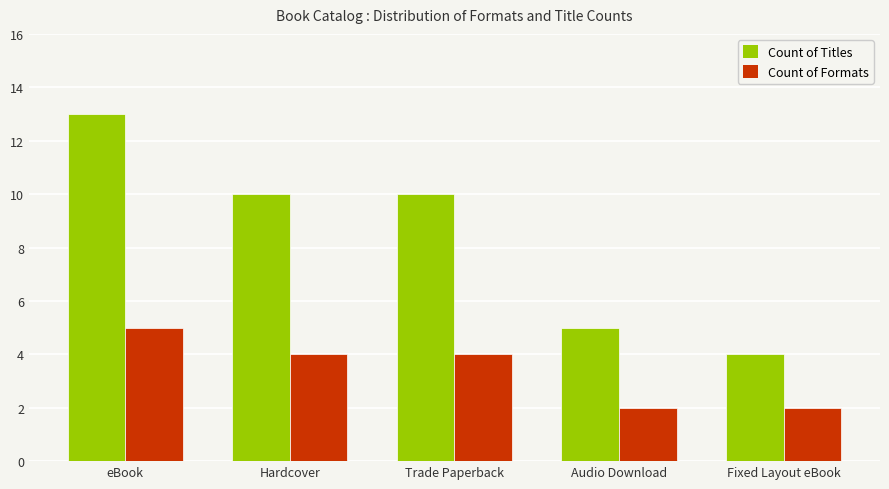

How many bars are there in total?

10